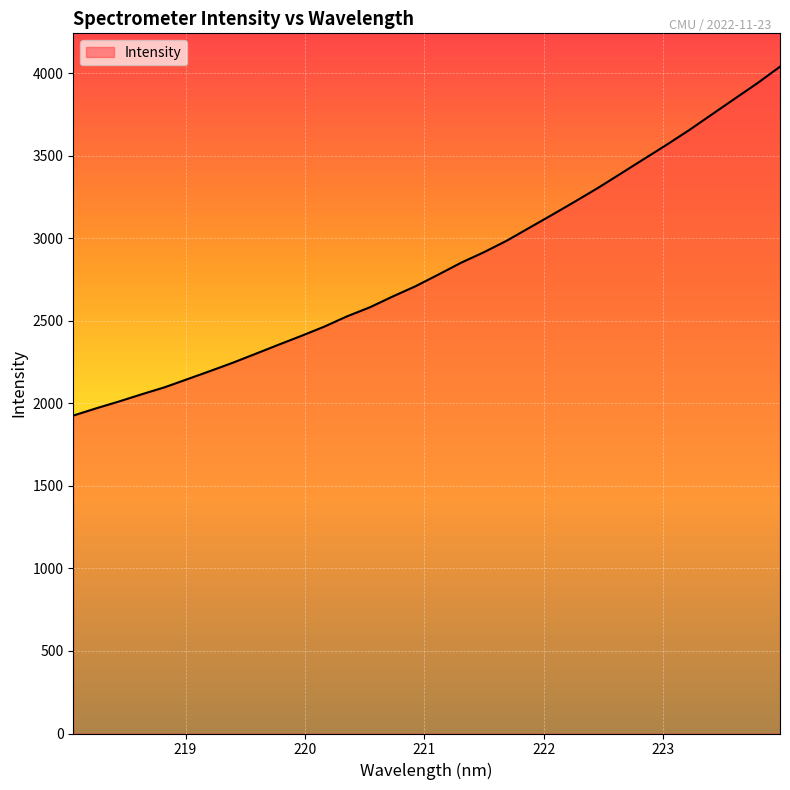

What is the minimum value shown in the chart?

1926.1